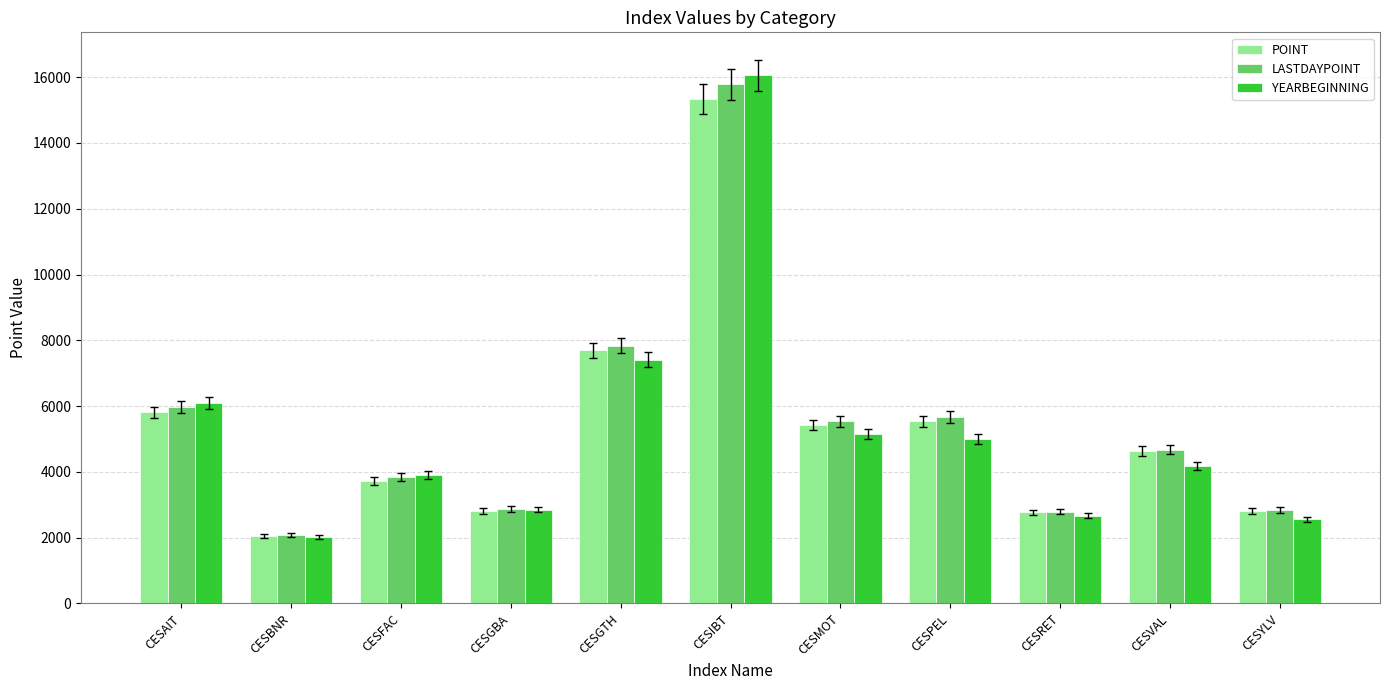

List the series in order of their peak value, lowest first.

POINT, LASTDAYPOINT, YEARBEGINNING